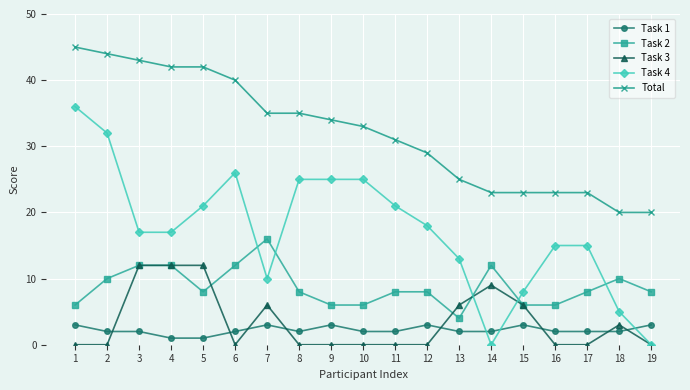

At which category is the sum across all series the highest?

1